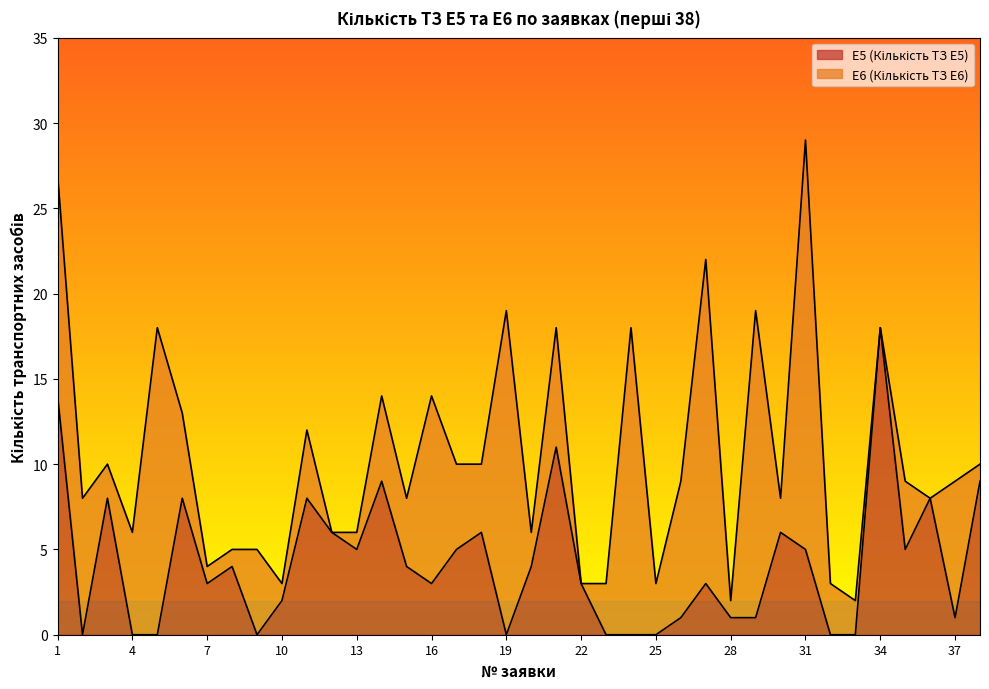

Where is the first local minimum?

2